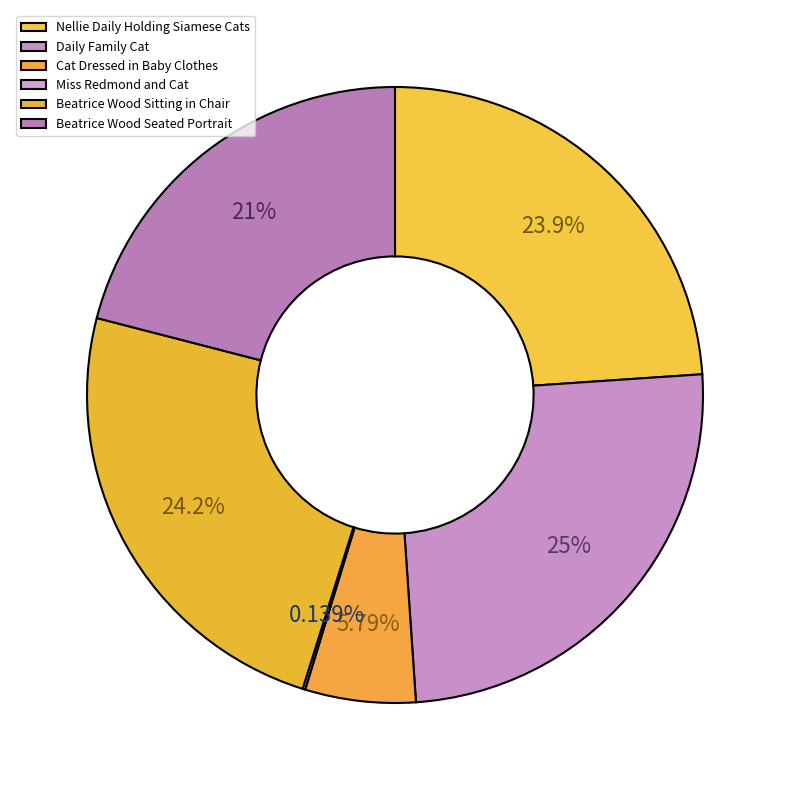

What is the largest slice in the pie chart?

Daily Family Cat